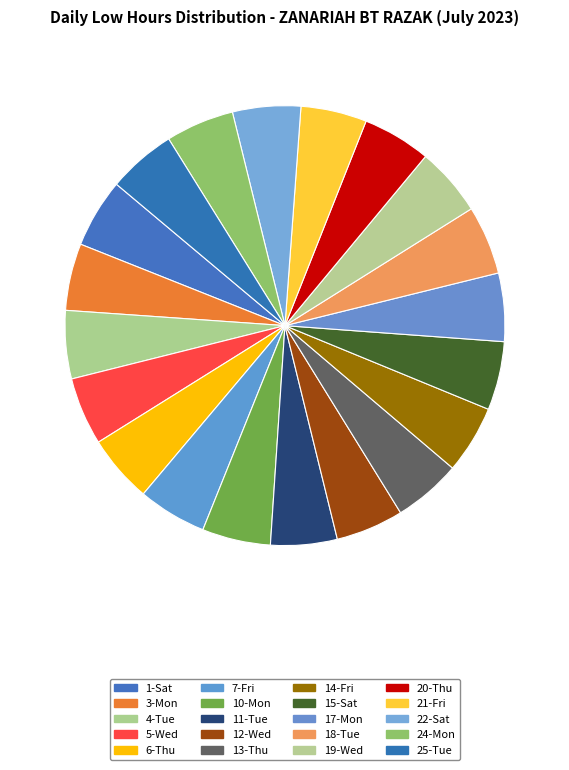

Is it true that 4-Tue is 1% of the pie?

False